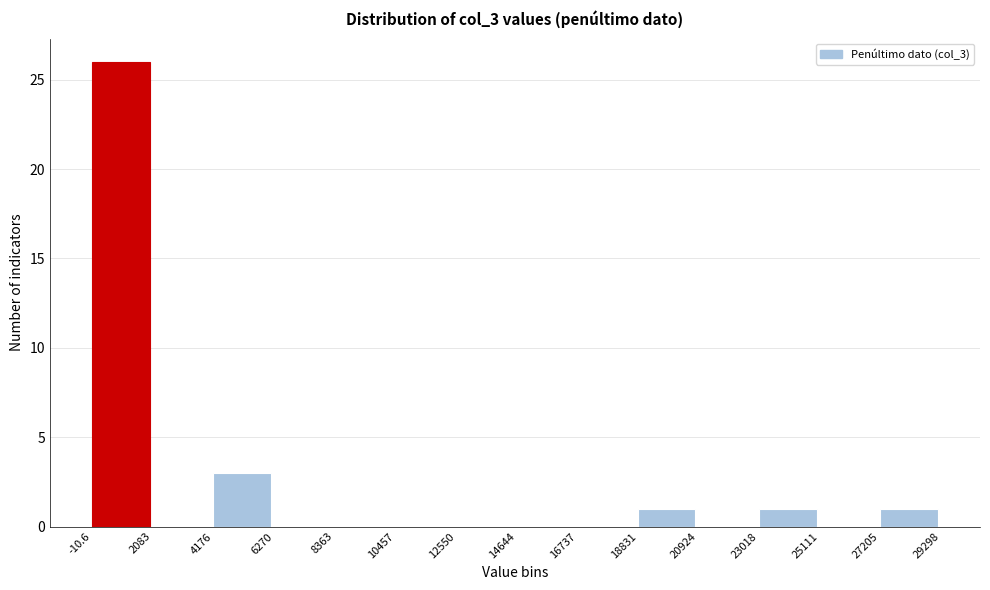

Reading left to right, list every bar in this chart as the range it spans on the x-axis followed by its height. The values are not printed on the chart, so give them approximately, as read against the axis.

-10.6 to 2083: 26
2083 to 4176: 0
4176 to 6270: 3
6270 to 8363: 0
8363 to 10457: 0
10457 to 12550: 0
12550 to 14644: 0
14644 to 16737: 0
16737 to 18831: 0
18831 to 20924: 1
20924 to 23018: 0
23018 to 25111: 1
25111 to 27205: 0
27205 to 29298: 1